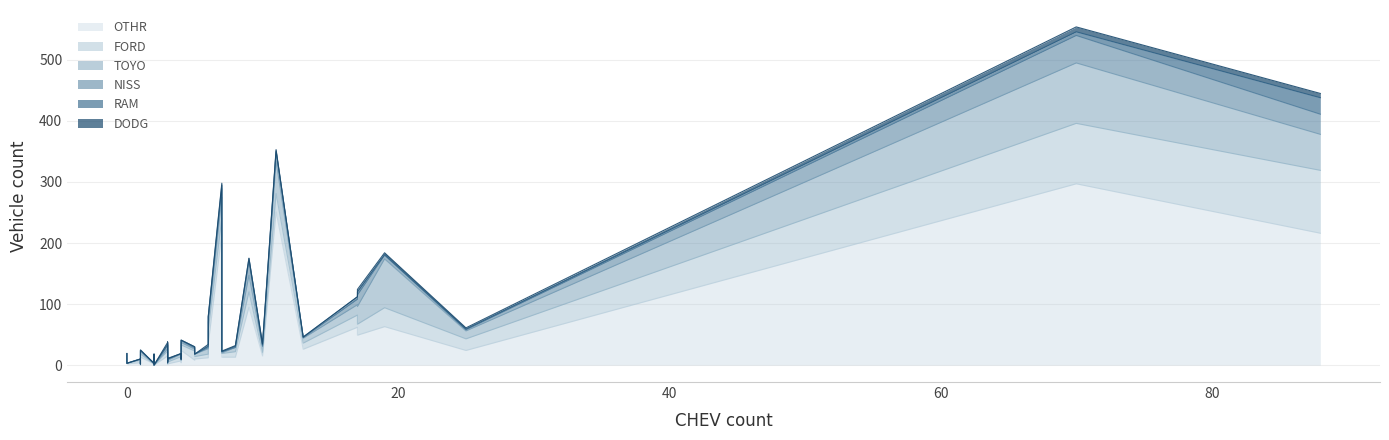

Does the chart display data point markers on the line(s)?

No